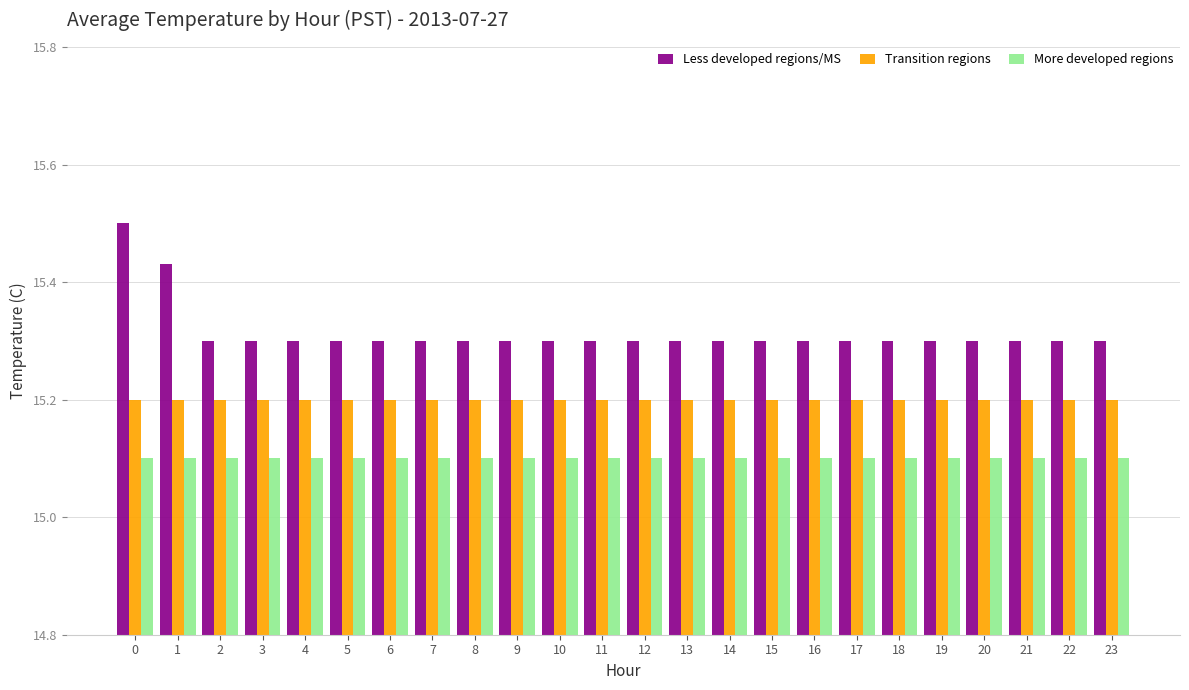

Read the Transition regions value at 21.

15.2